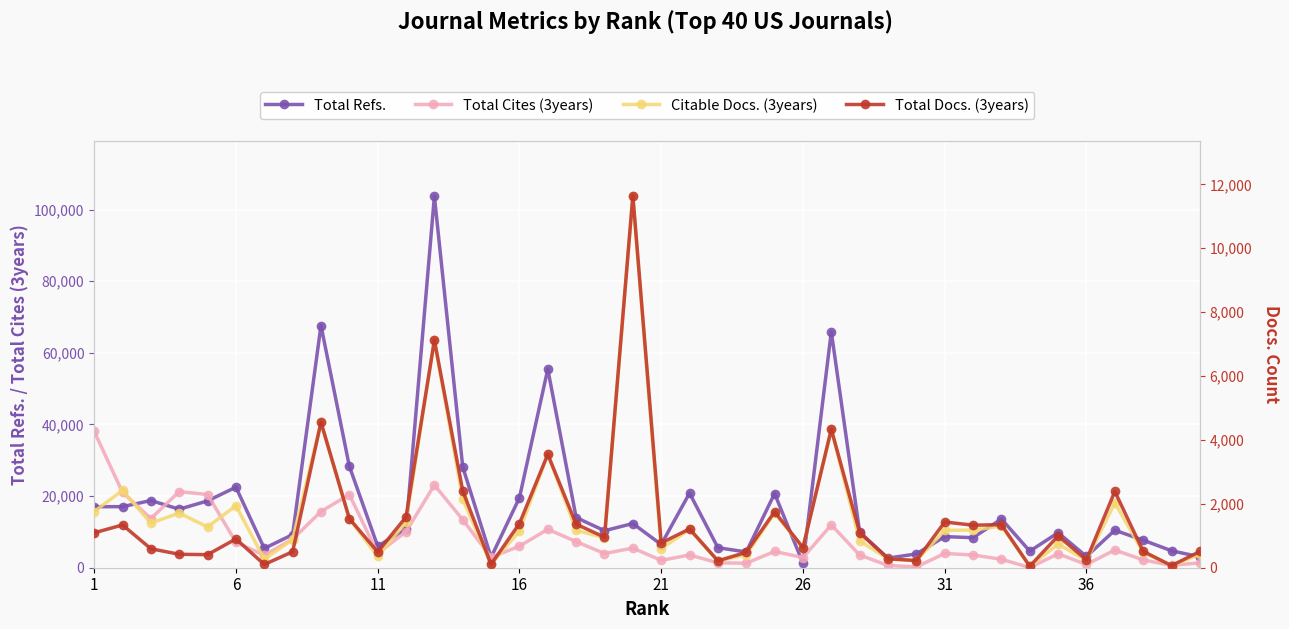

How many lines are shown in the chart?

4